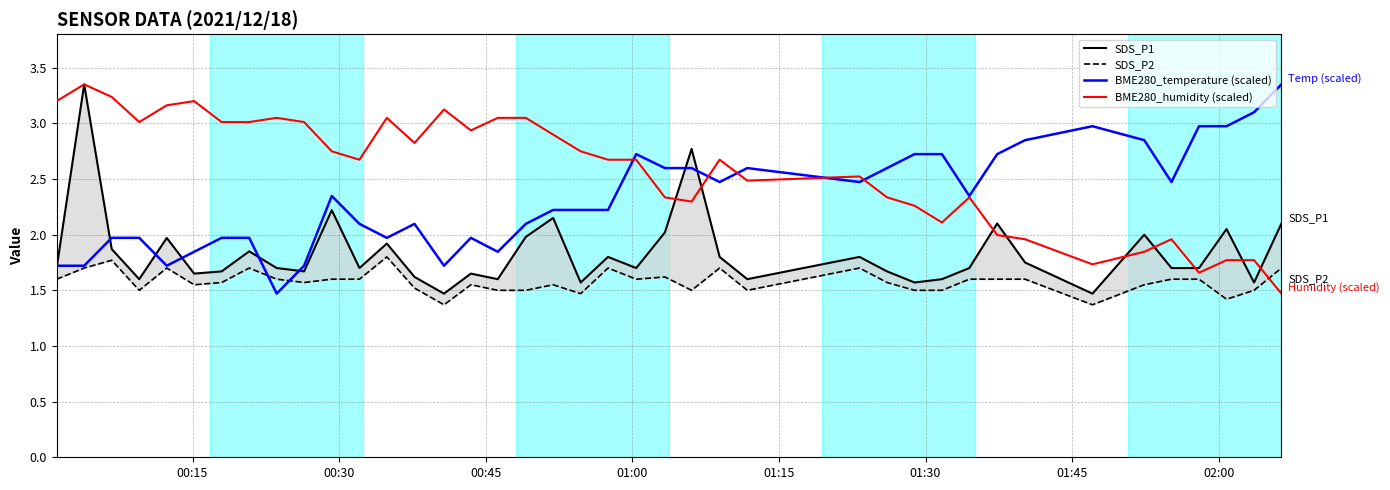

How many times do BME280_humidity (scaled) and BME280_temperature (scaled) cross each other?

5